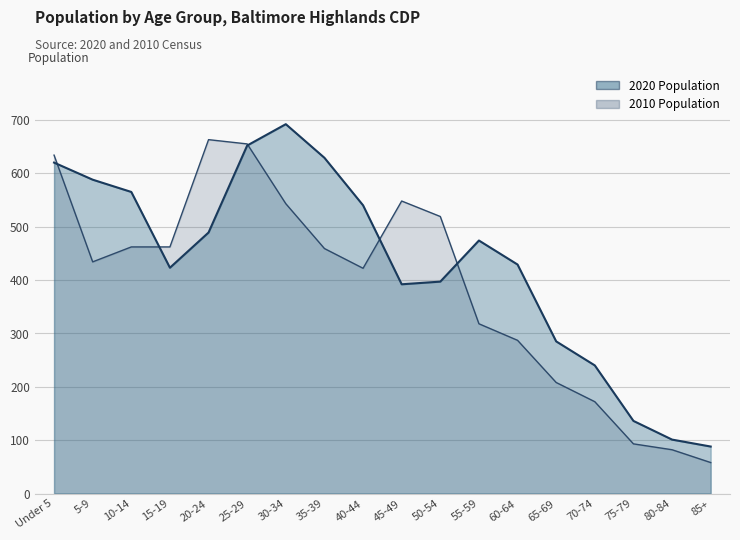

The 2010 Population series shows 224 at 25-29. True or false?

False